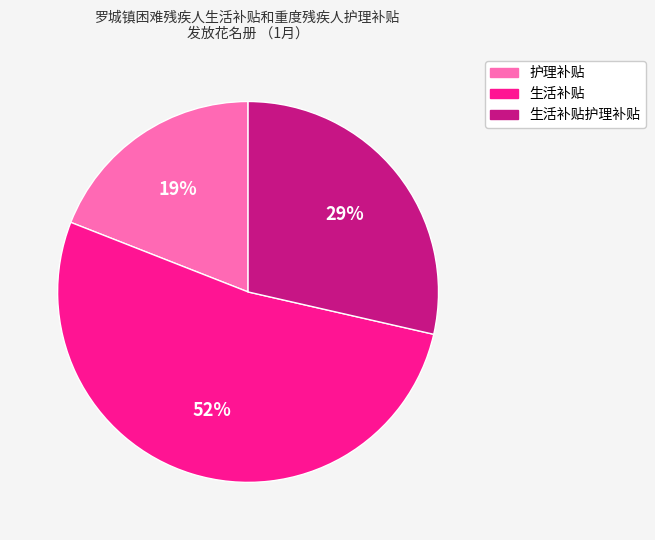

True or false: 生活补贴护理补贴 accounts for 15% of the total.

False